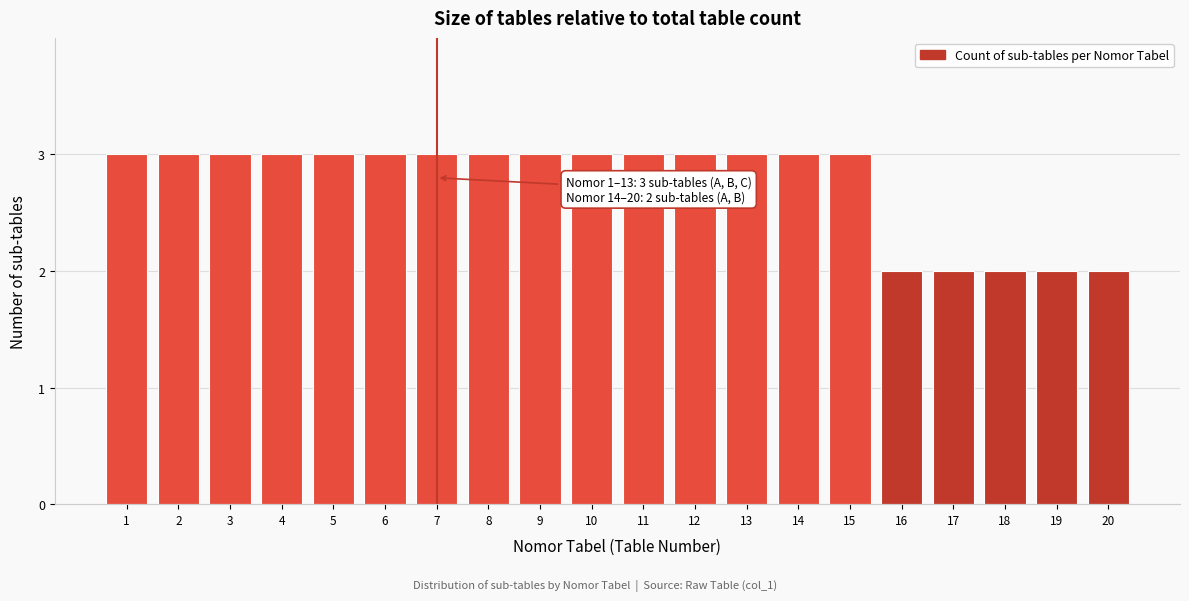

Reading left to right, transcribe all the data shown in this chart.

3	3	3	3	3	3	3	3	3	3	3	3	3	3	3	2	2	2	2	2